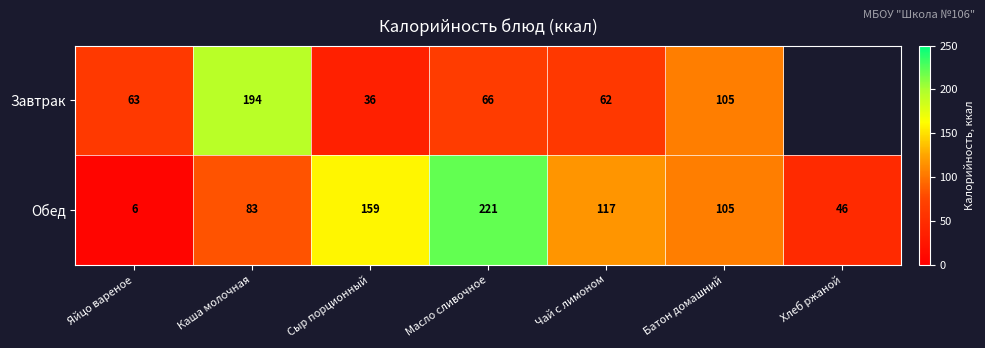

At how many categories does at least one series exceed 33?

7